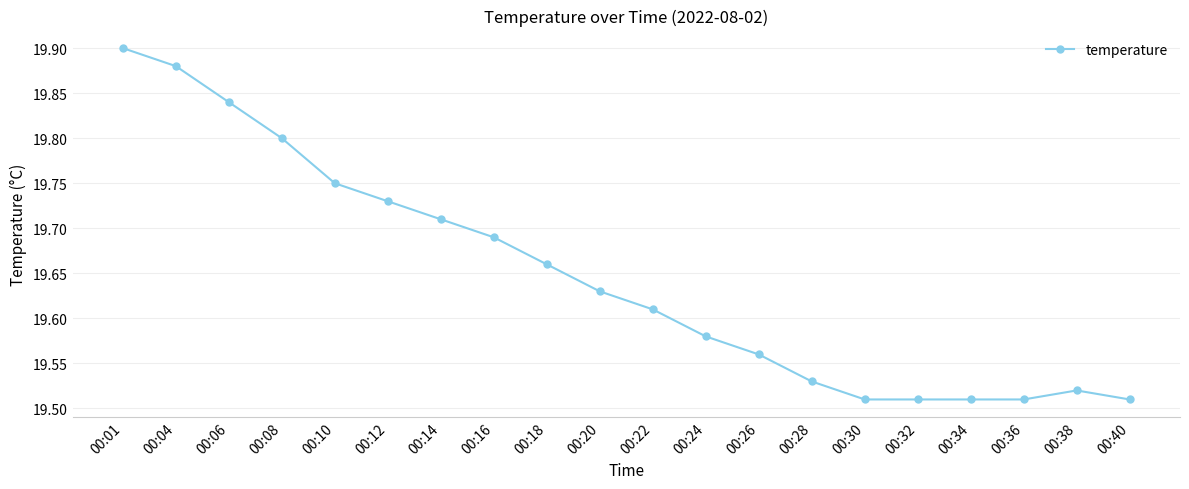

What is the difference between the second highest and minimum values?

0.4